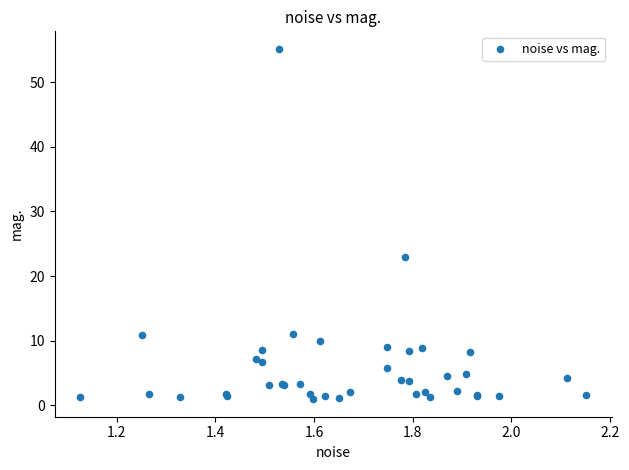

What Y value in the scatter plot is closest to 28?

22.9